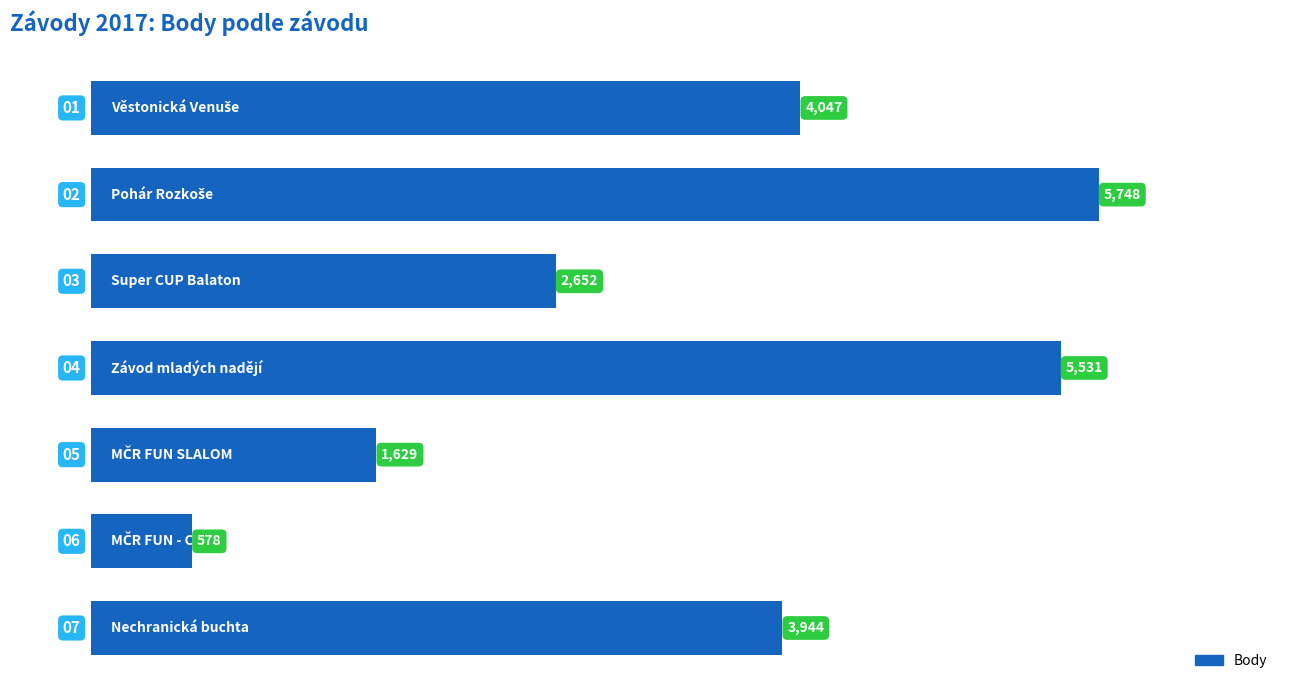

What is the sum of all values?

24129